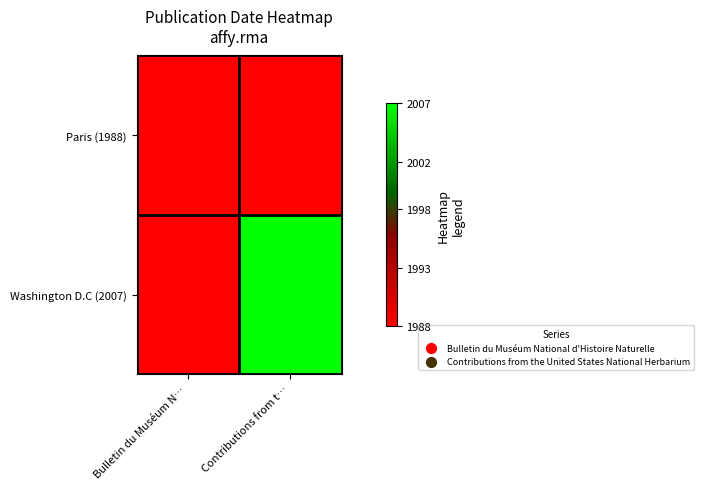

Reading left to right, list all the values displayed in this chart.

Paris (1988): Bulletin du Muséum N…=1988	Contributions from t…=1988
Washington D.C (2007): Bulletin du Muséum N…=1988	Contributions from t…=2007